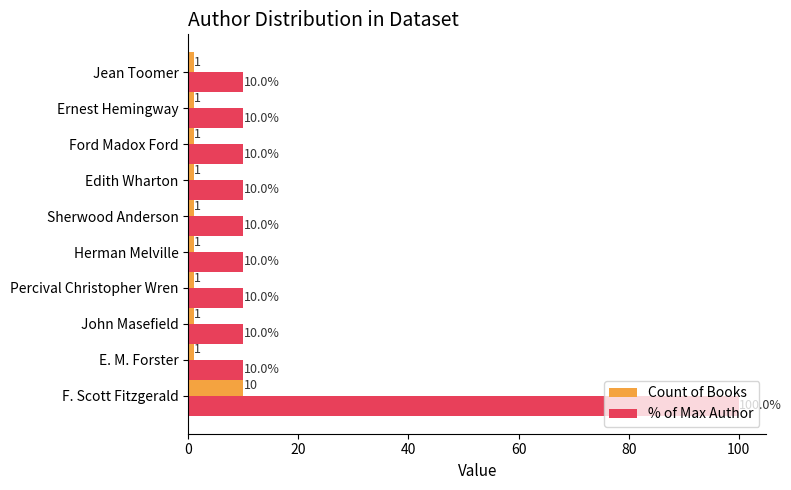

What is the total value across all series at Sherwood Anderson?

11